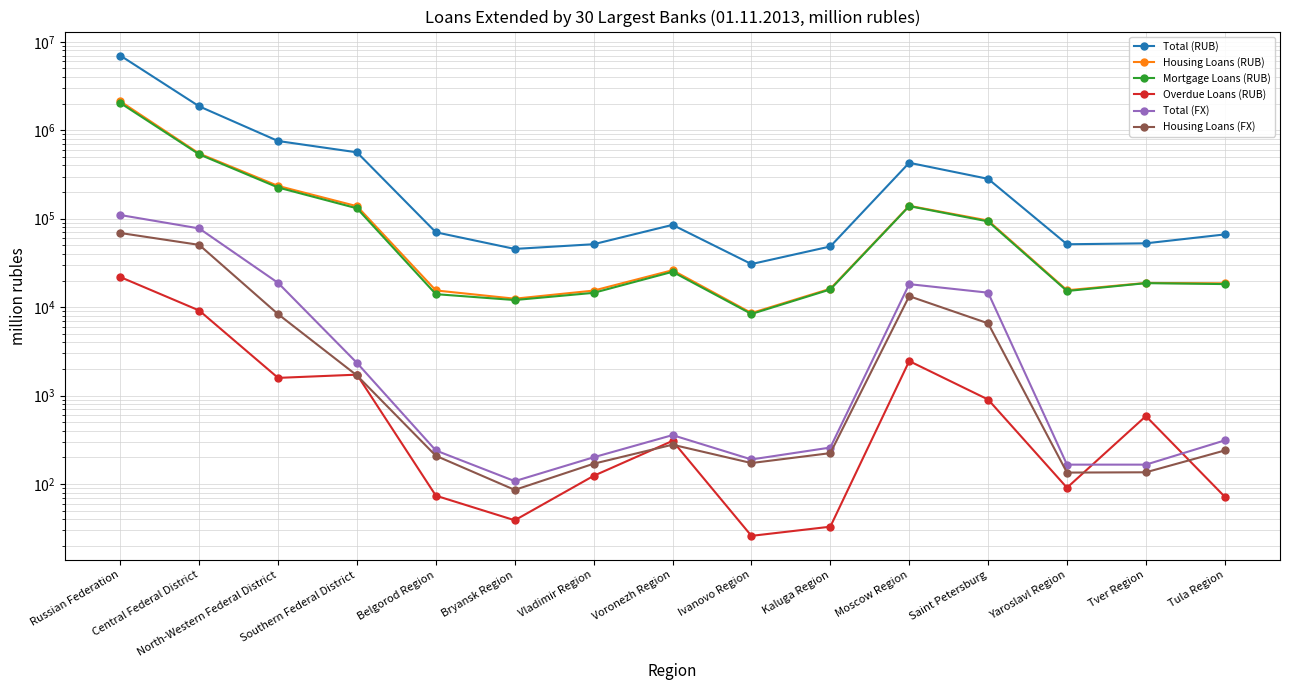

How many values in the Mortgage Loans (RUB) series exceed 18695?

7